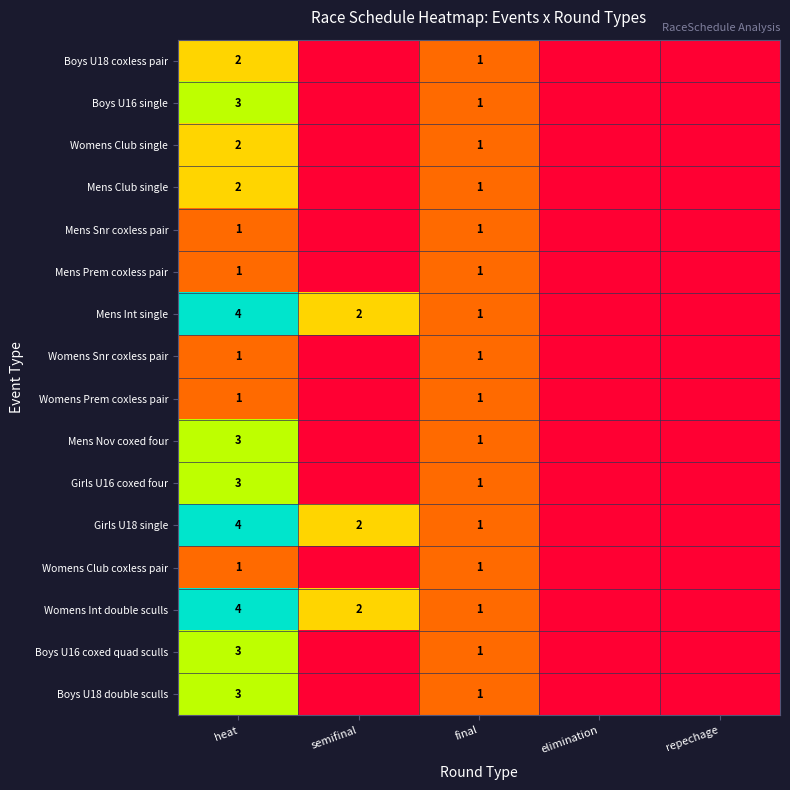

What is the sum of all Womens Int double sculls values?

7